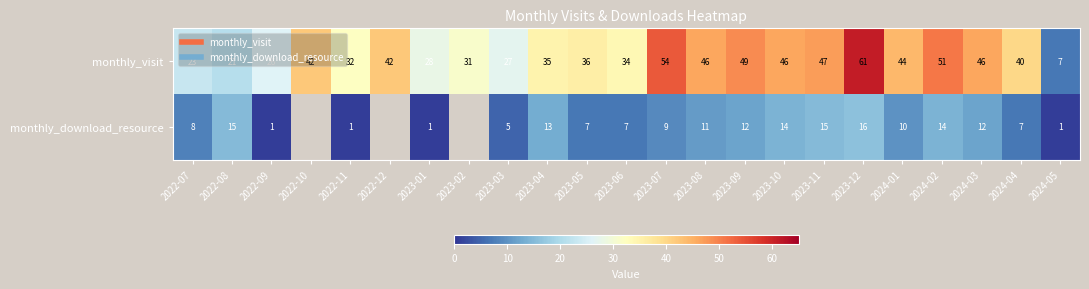

The monthly_visit series shows 52.9 at 2023-04. True or false?

False